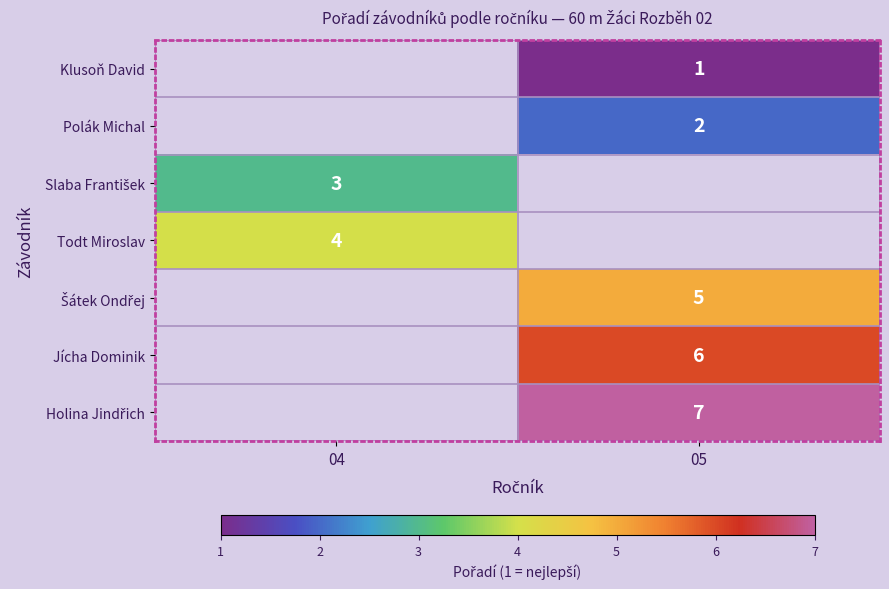

Is it true that Todt Miroslav equals 2 at 04?

False